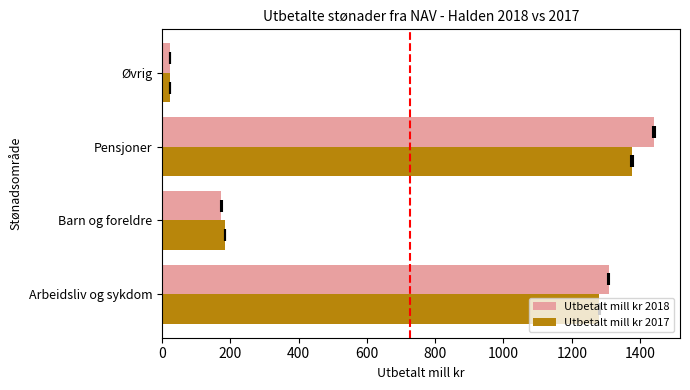

How many groups of bars are there?

4